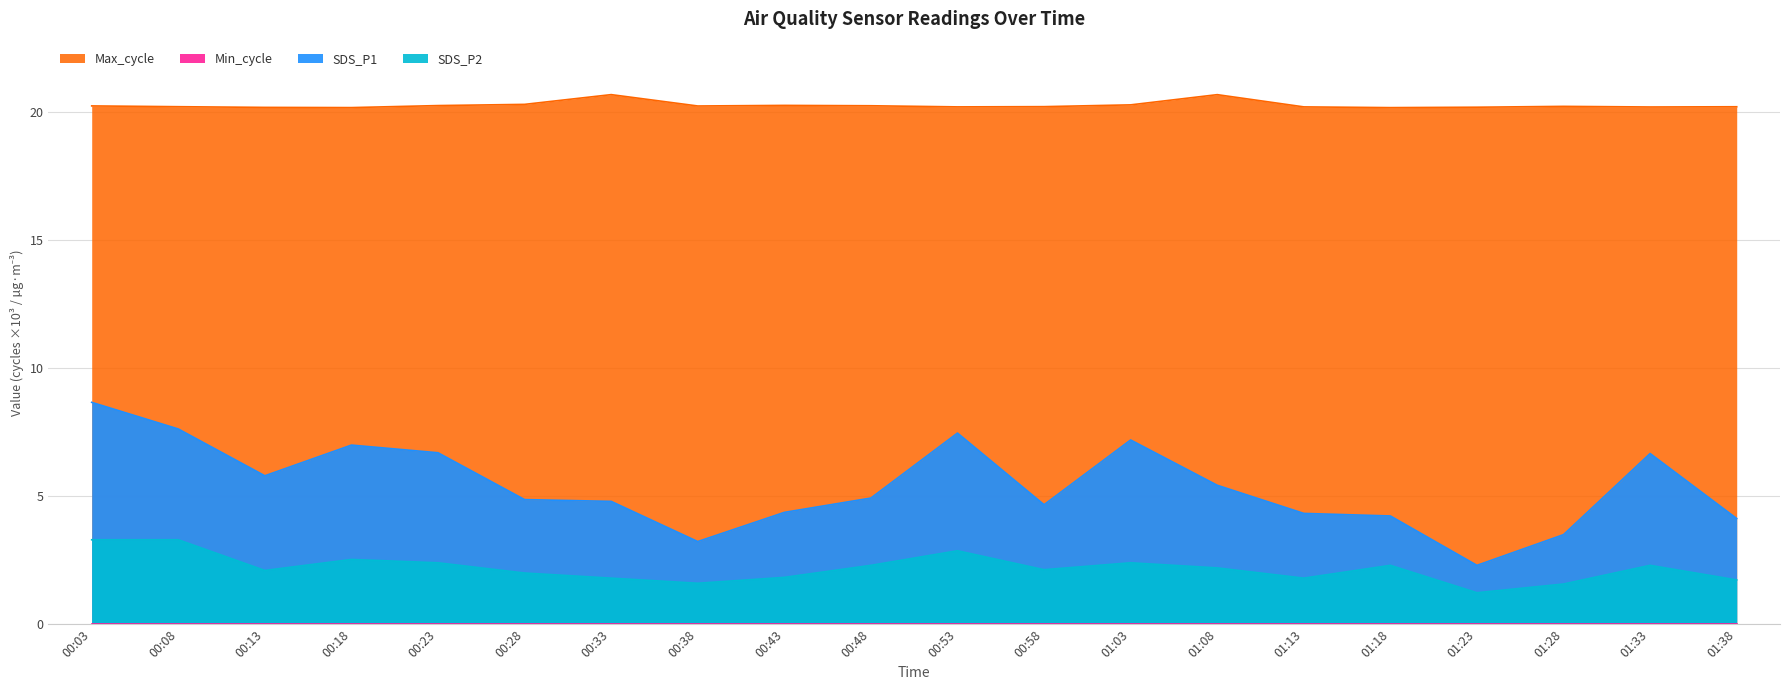

How many lines are shown in the chart?

3